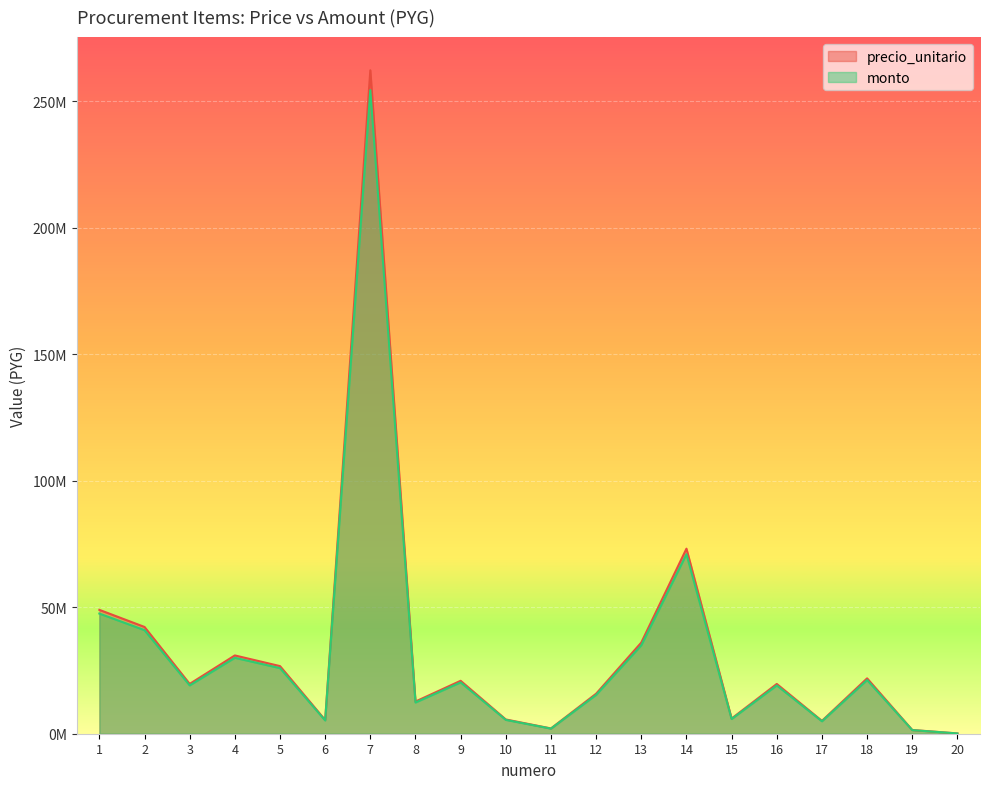

List the series in order of their overall mean, highest first.

precio_unitario, monto